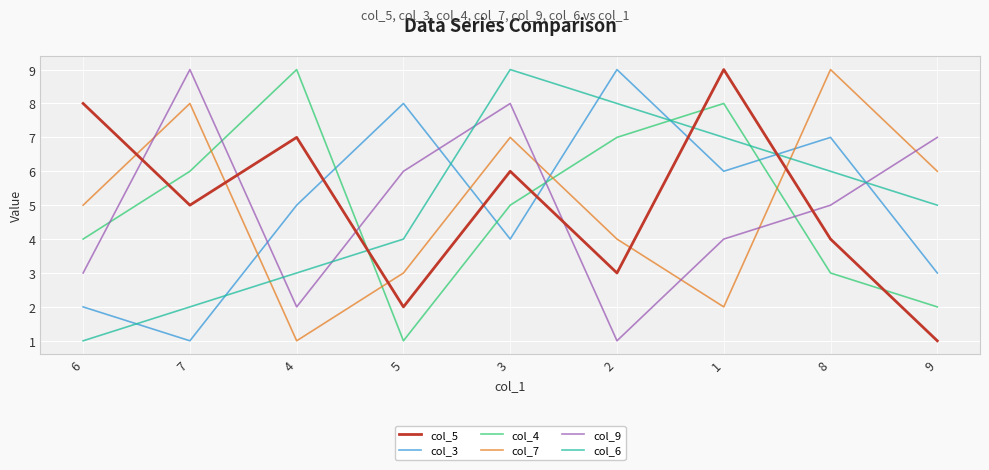

What is the difference between the maximum and minimum values in the col_6 series?

8